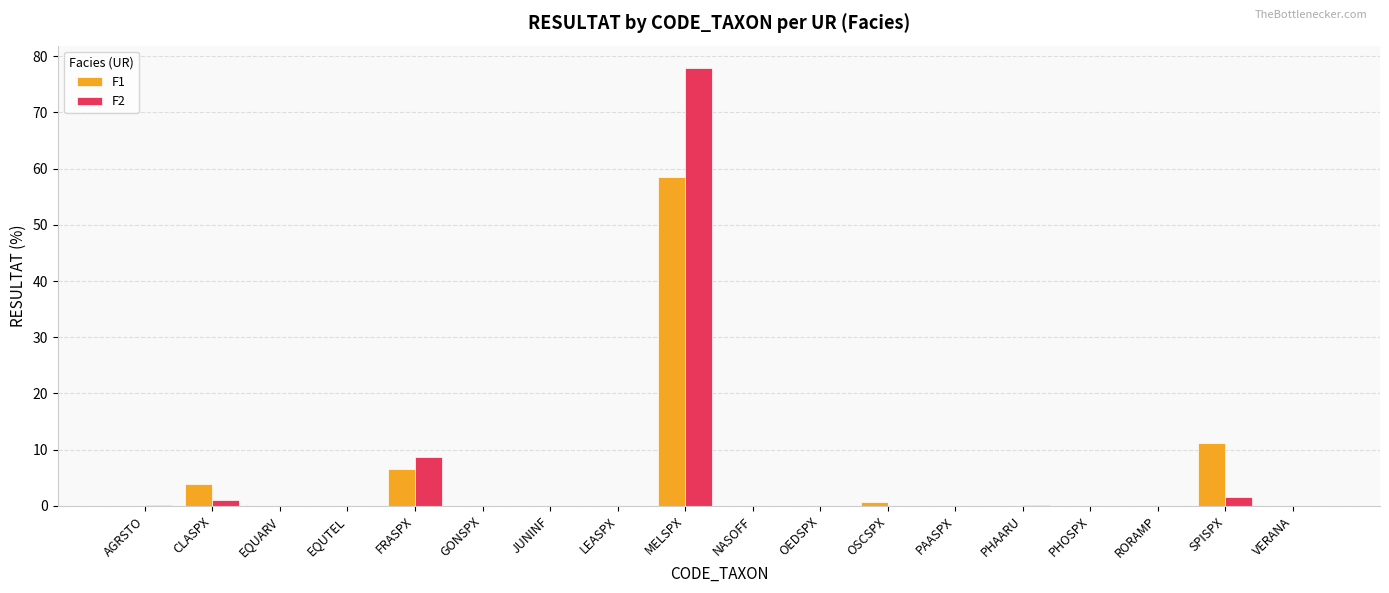

Is it true that F1 equals 0.0 at AGRSTO?

True